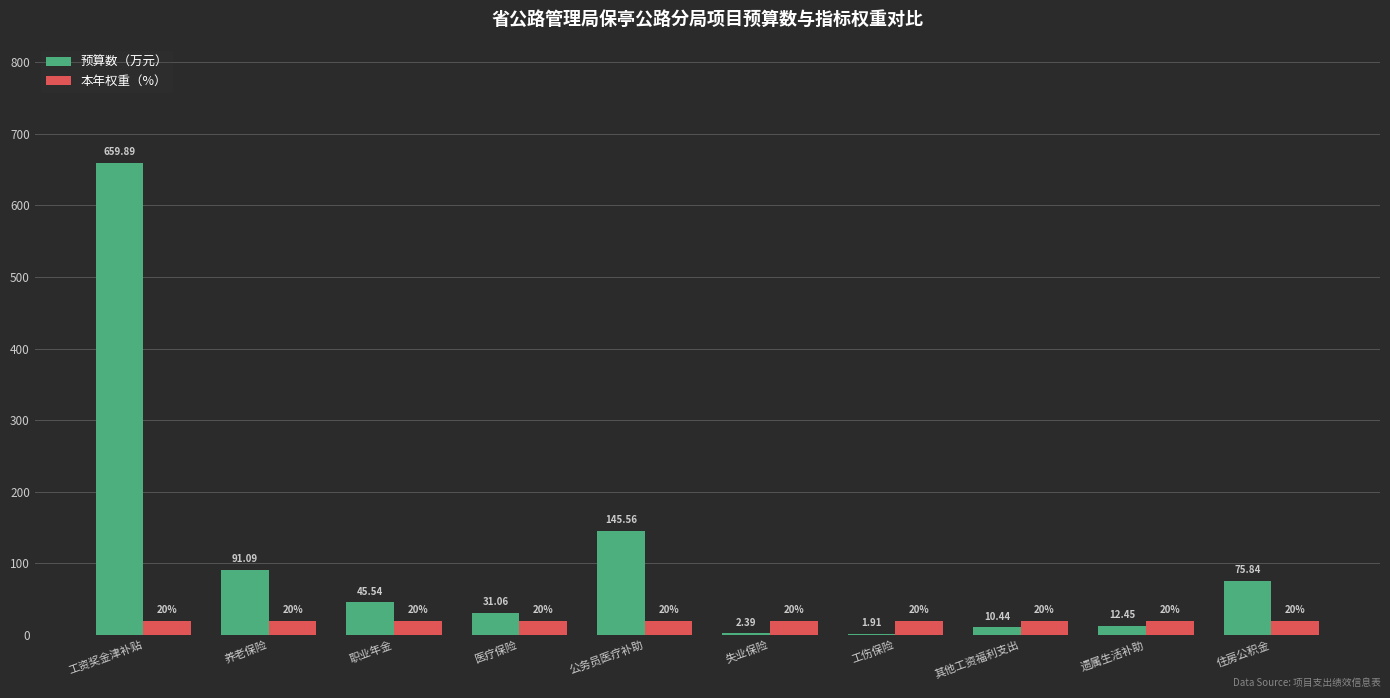

How many categories are shown in the chart?

10